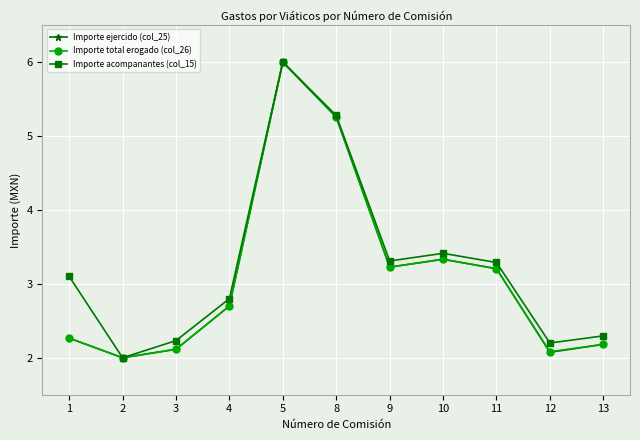

At which category does Importe ejercido (col_25) reach its first local peak?

5